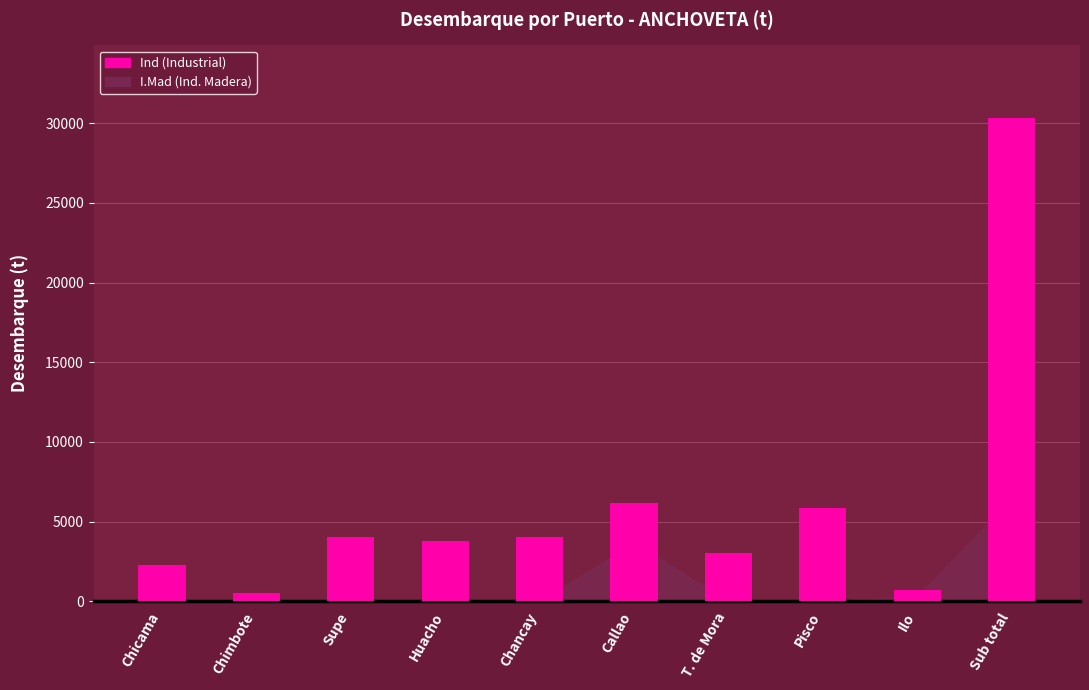

The value at Ilo is 727.5. True or false?

True